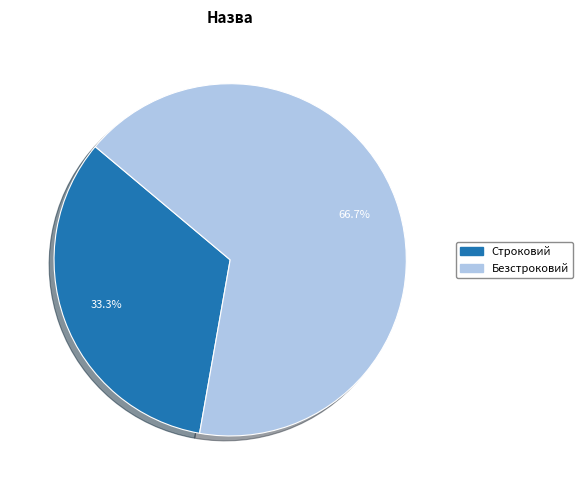

Is Строковий the majority of the pie?

No